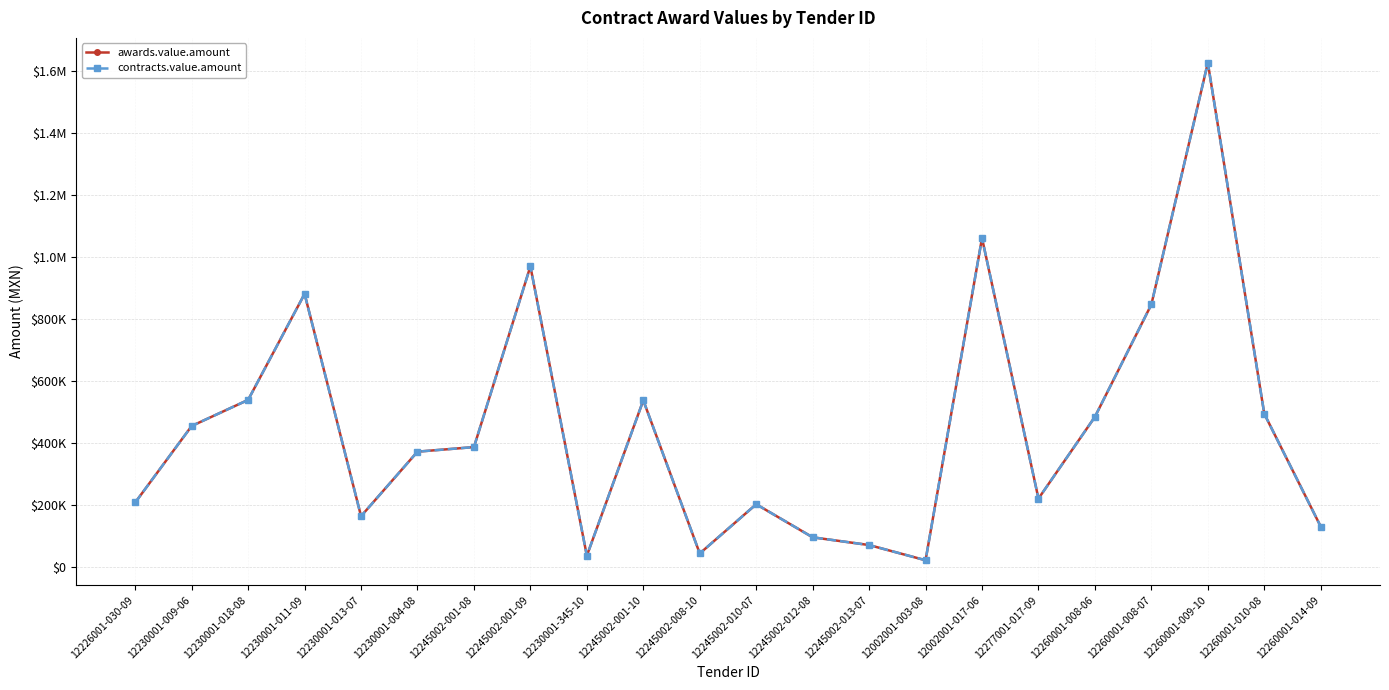

True or false: awards.value.amount has a value of 648064 at 12245002-001-08.

False